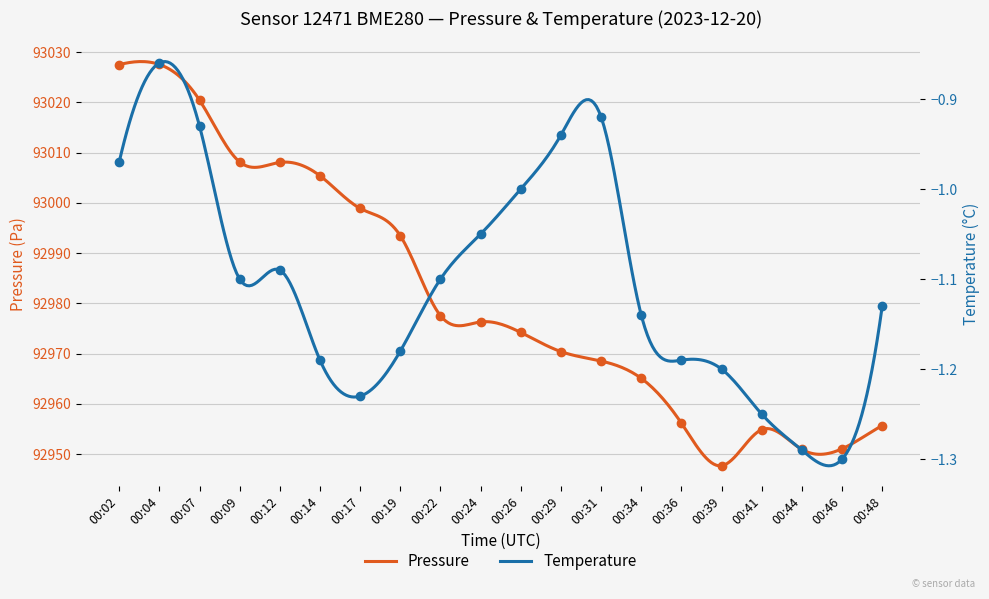

True or false: Max has more than 1 interior local peaks.

True